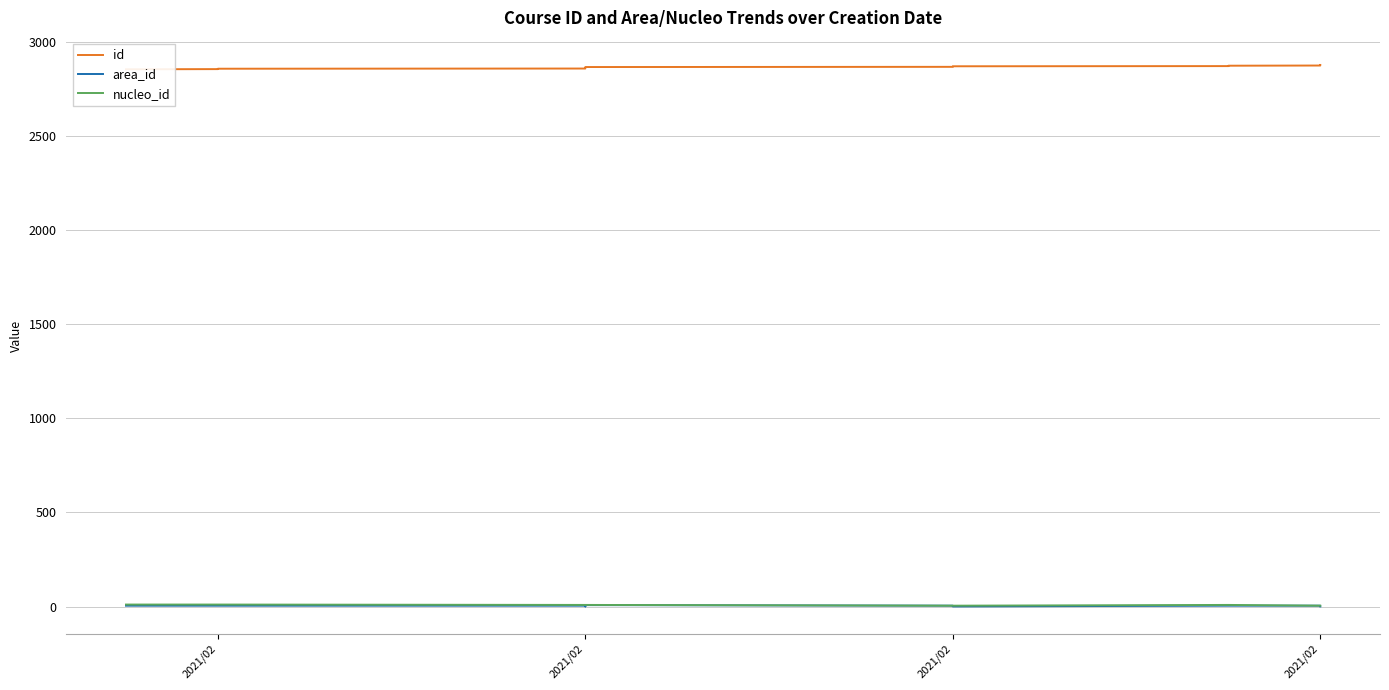

Count the nucleo_id values in the range 5 to 9.

20